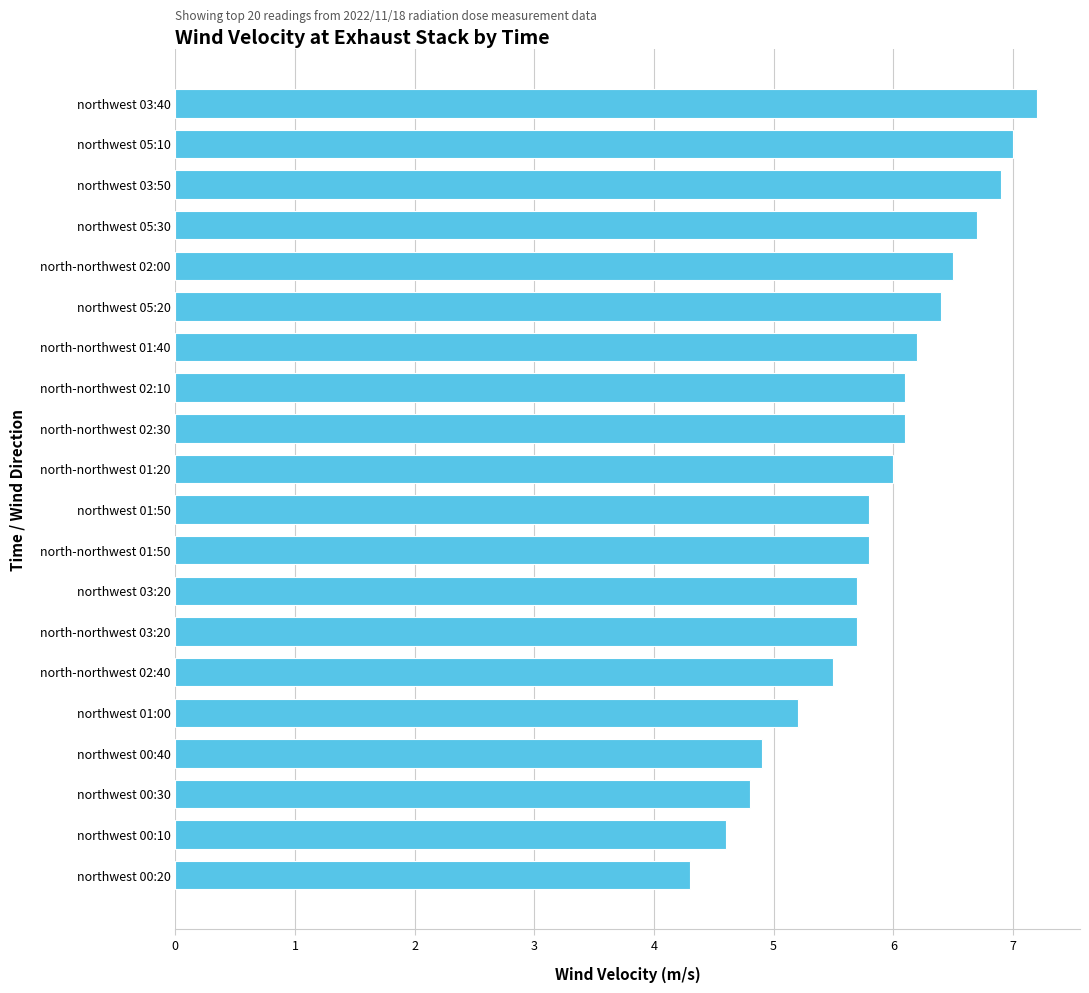

At which category does the chart reach its minimum across all series?

northwest 00:20